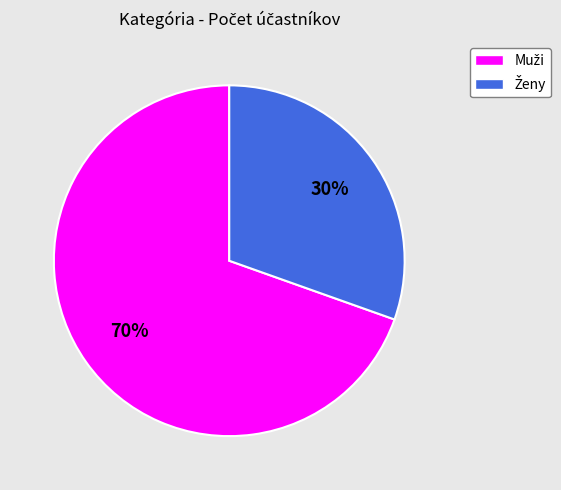

To the nearest percent, what is the average slice percentage?

50%